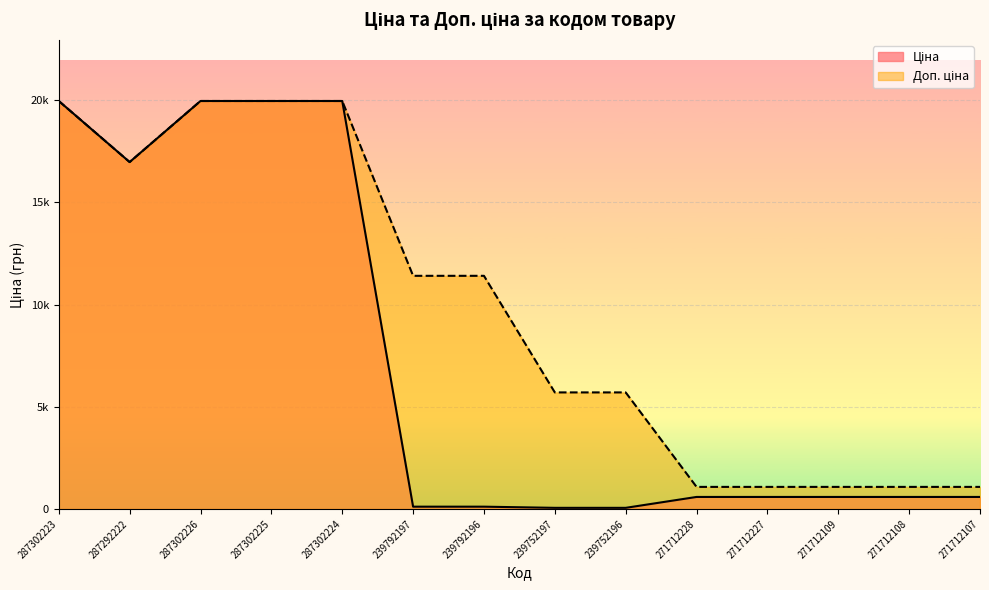

What is the label of the 14th point from the right?

287302223